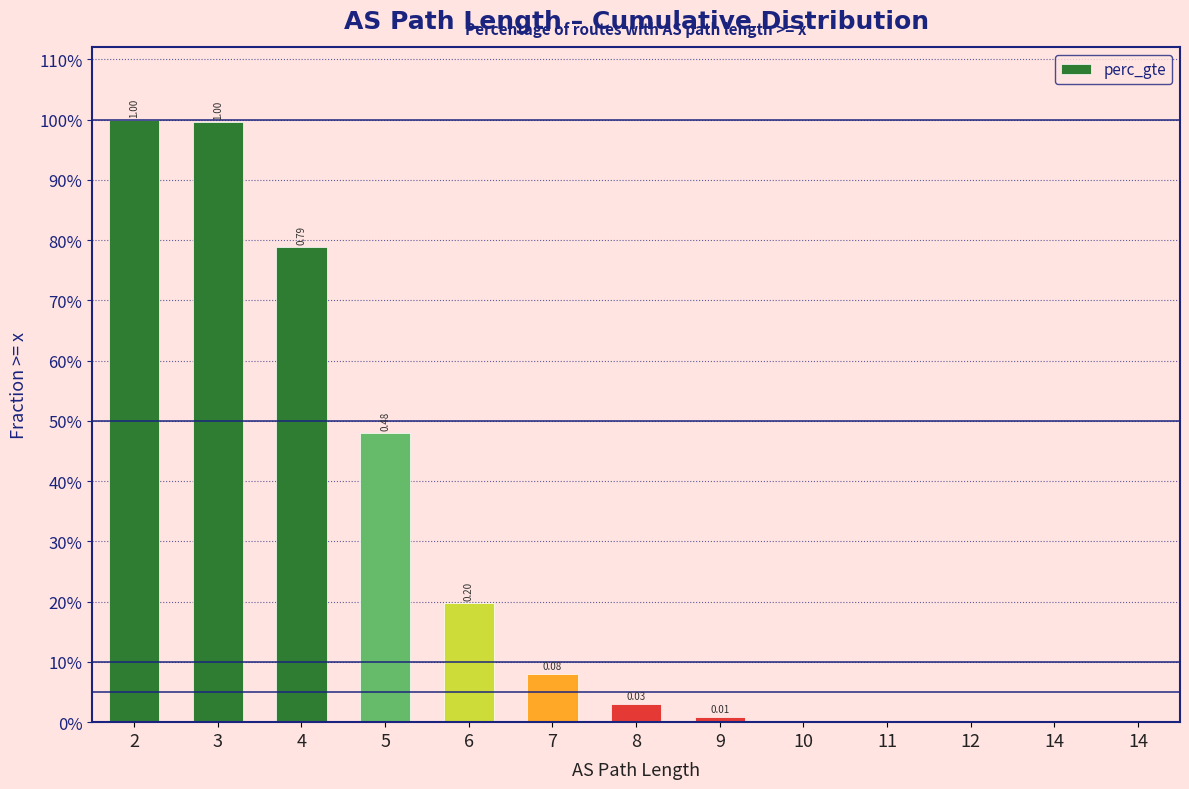

At which category does the chart reach its minimum across all series?

14